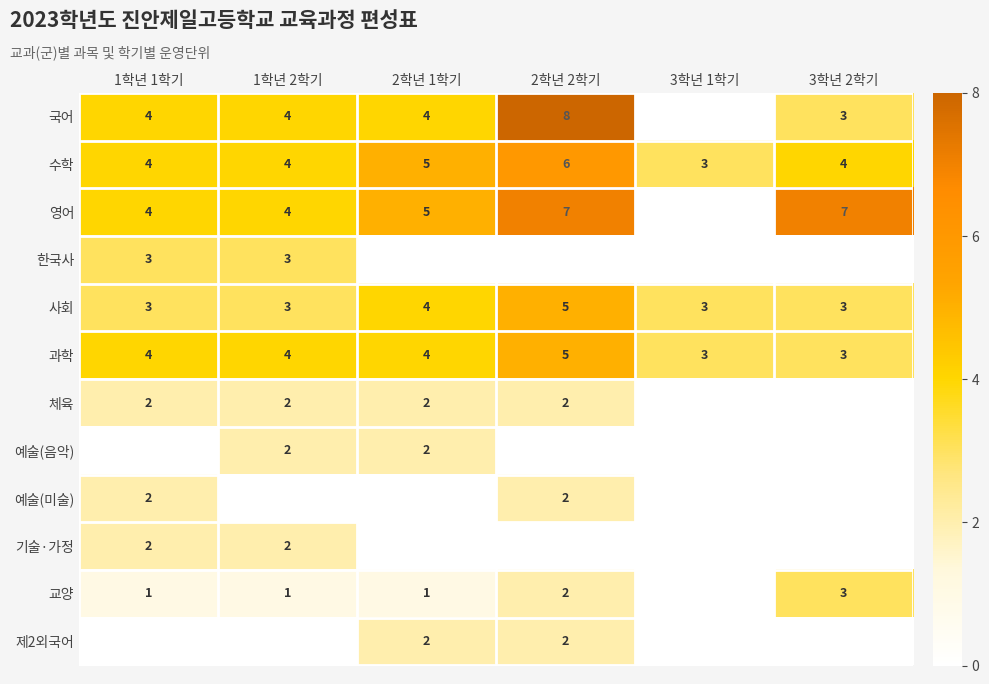

At which category is the sum across all series the highest?

2학년 2학기